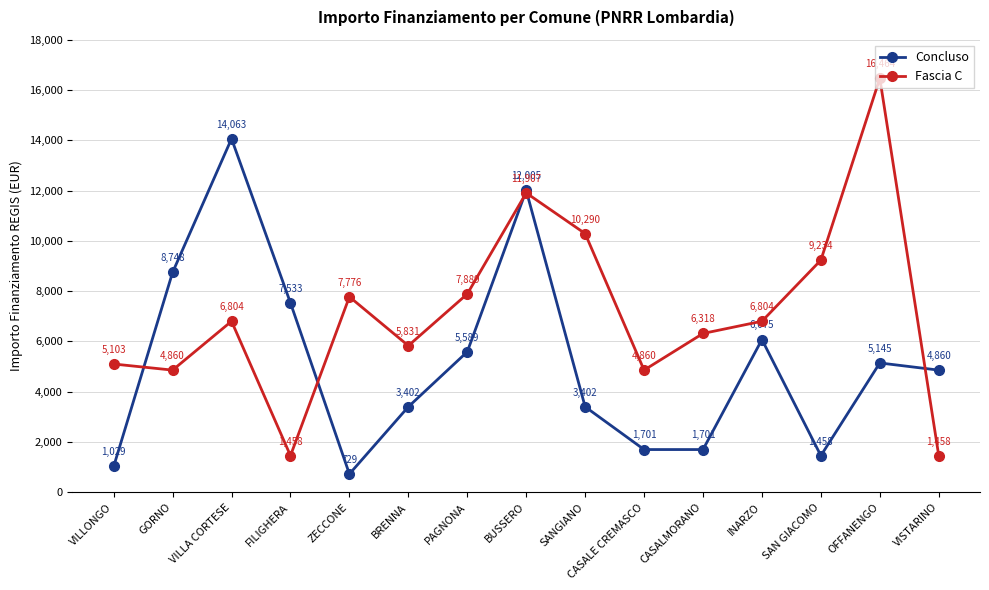

How many interior local peaks does the Fascia C series have?

4